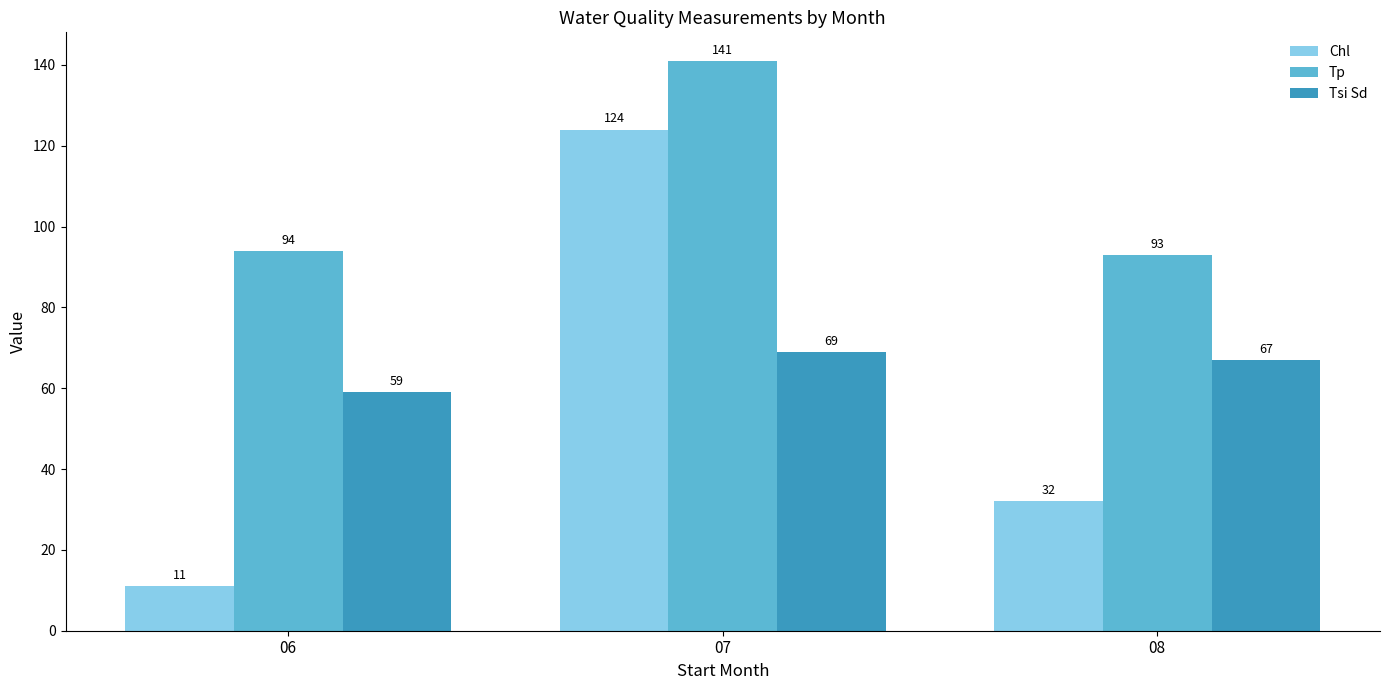

How many series are shown in this chart?

3